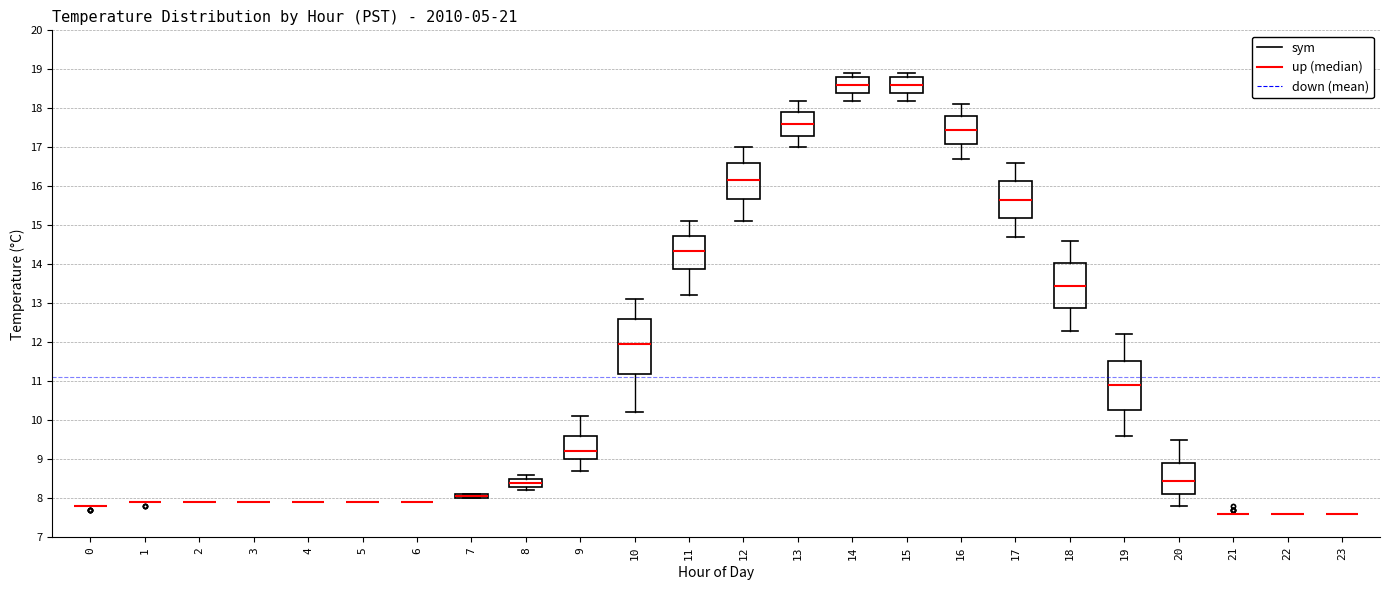

Which box is the tallest, from its lower edge to its upper edge?

10